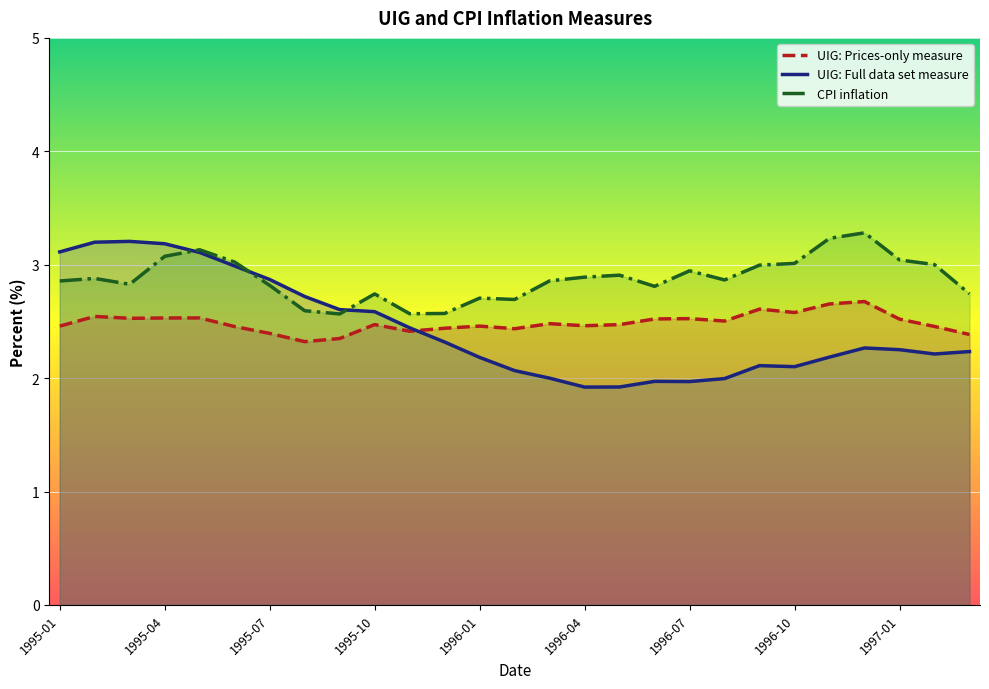

True or false: CPI inflation has a value of 0.7 at 1997-01.

False